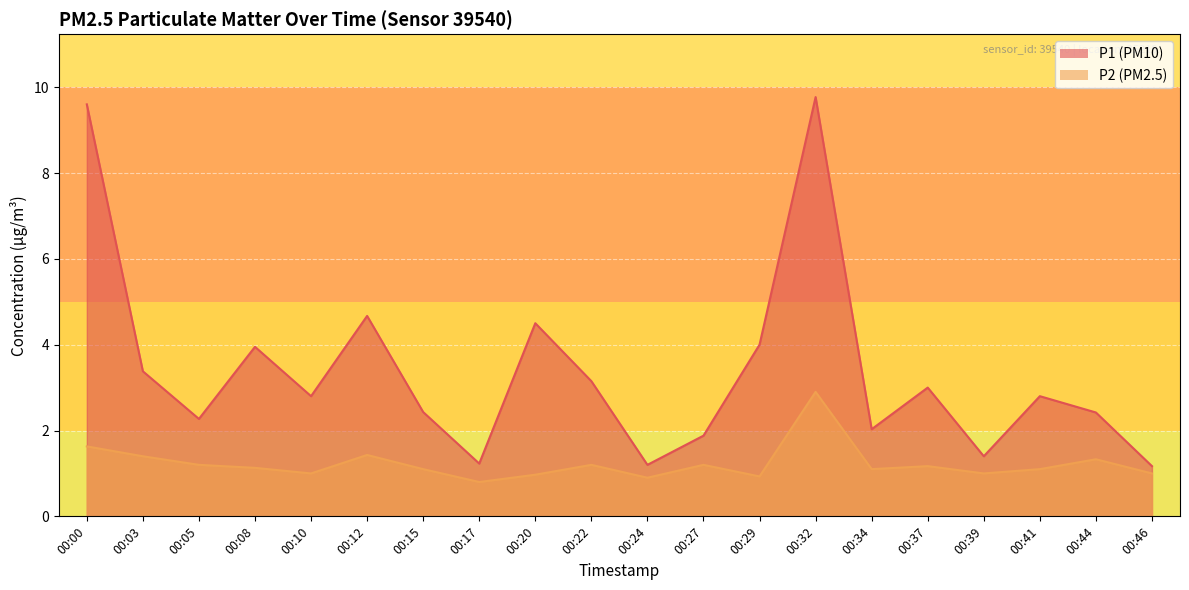

How many data points does each series have?

20